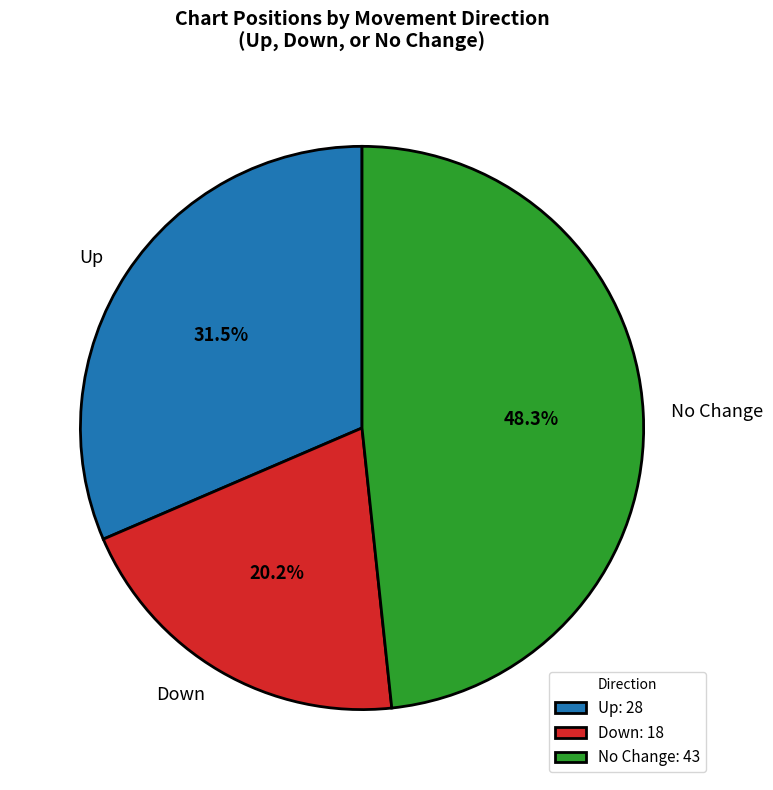

Does Up account for over 50% of the chart?

No